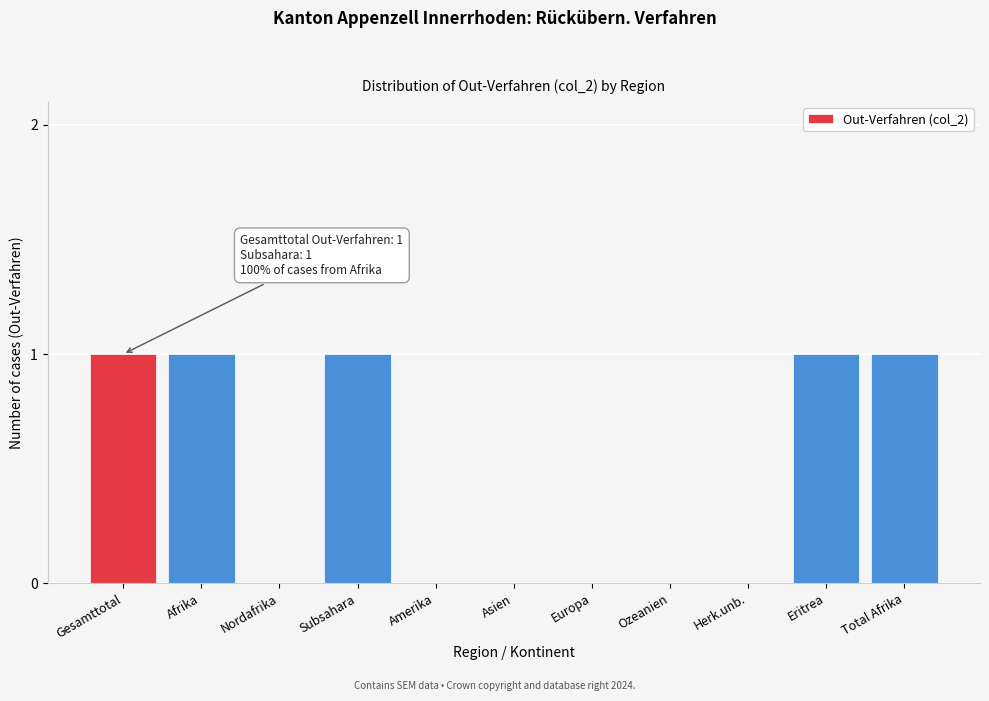

Reading left to right, extract all data points from this chart.

Gesamttotal=1	Afrika=1	Nordafrika=0	Subsahara=1	Amerika=0	Asien=0	Europa=0	Ozeanien=0	Herk.unb.=0	Eritrea=1	Total Afrika=1